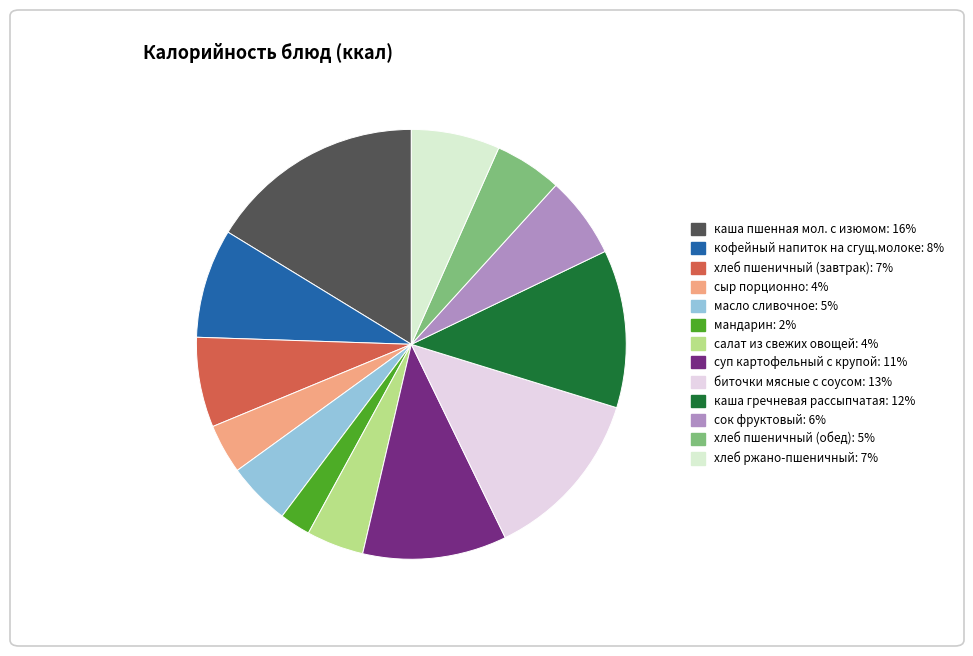

Count the number of slices in the pie.

13